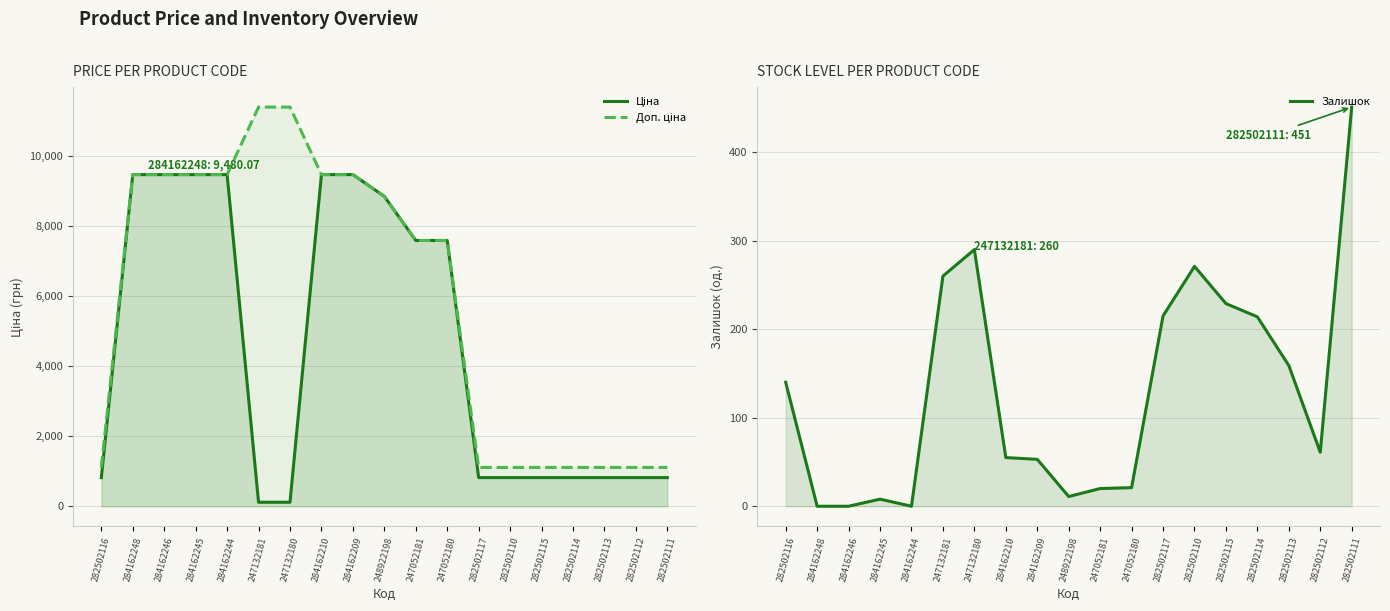

Is it true that Ціна equals 818.5 at 282502117?

True